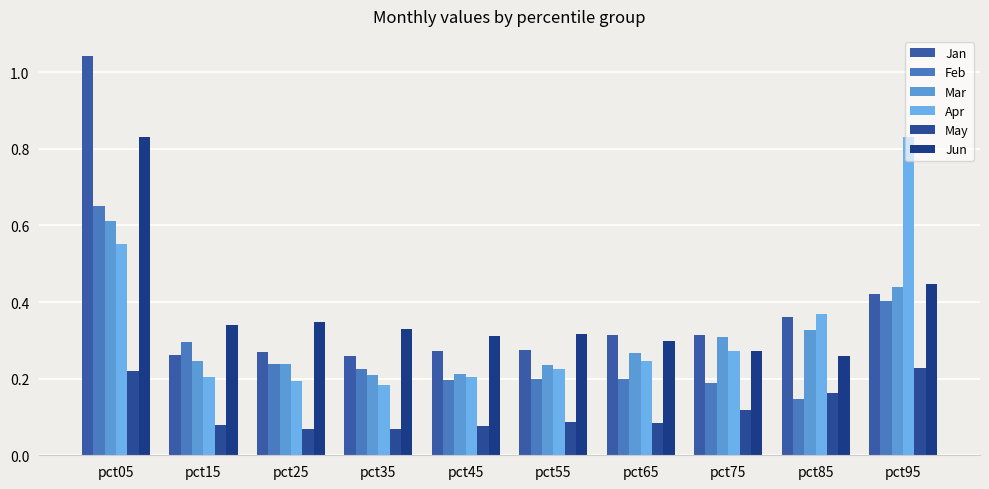

Which series has the largest range (max minus min)?

Jan